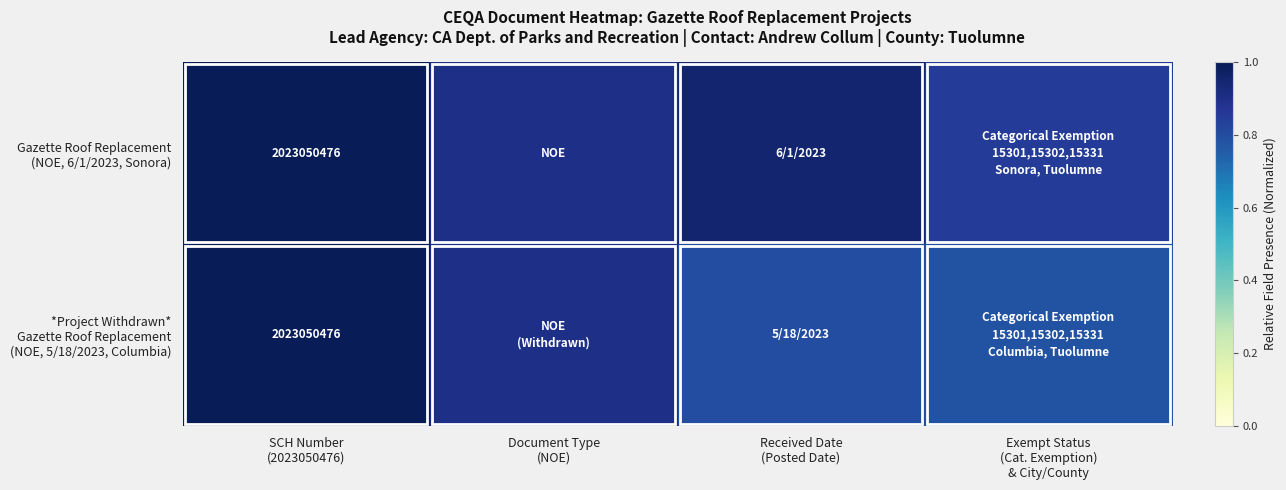

Between SCH Number (2023050476) and Received Date (Posted Date), which series saw the biggest shift?

*Project Withdrawn* Gazette Roof Replacement (NOE, 5/18/2023, Columbia)